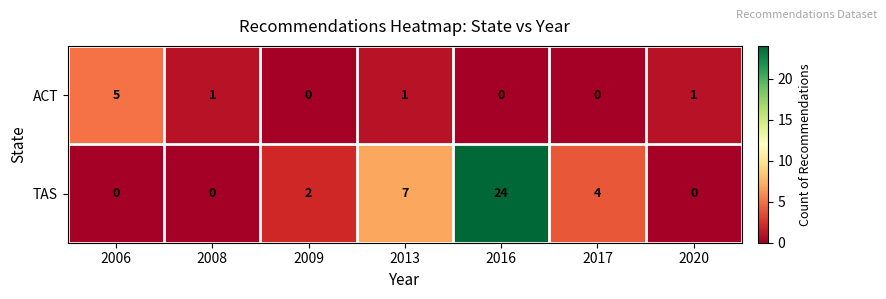

Which category has the highest value across all series?

2016